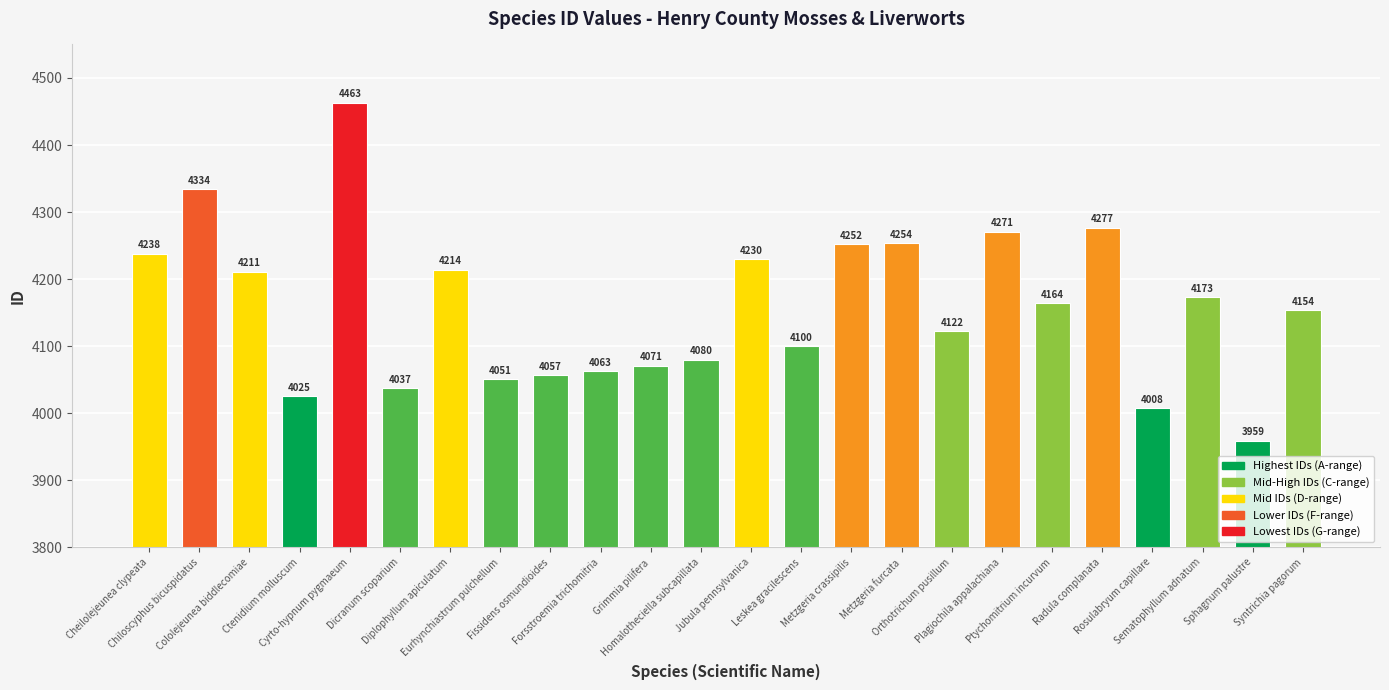

Reading right to left, transcribe all the data shown in this chart.

Syntrichia pagorum=4154	Sphagnum palustre=3959	Sematophyllum adnatum=4173	Rosulabryum capillare=4008	Radula complanata=4277	Ptychomitrium incurvum=4164	Plagiochila appalachiana=4271	Orthotrichum pusillum=4122	Metzgeria furcata=4254	Metzgeria crassipilis=4252	Leskea gracilescens=4100	Jubula pennsylvanica=4230	Homalotheciella subcapillata=4080	Grimmia pilifera=4071	Forsstroemia trichomitria=4063	Fissidens osmundioides=4057	Eurhynchiastrum pulchellum=4051	Diplophyllum apiculatum=4214	Dicranum scoparium=4037	Cyrto-hypnum pygmaeum=4463	Ctenidium molluscum=4025	Cololejeunea biddlecomiae=4211	Chiloscyphus bicuspidatus=4334	Cheilolejeunea clypeata=4238